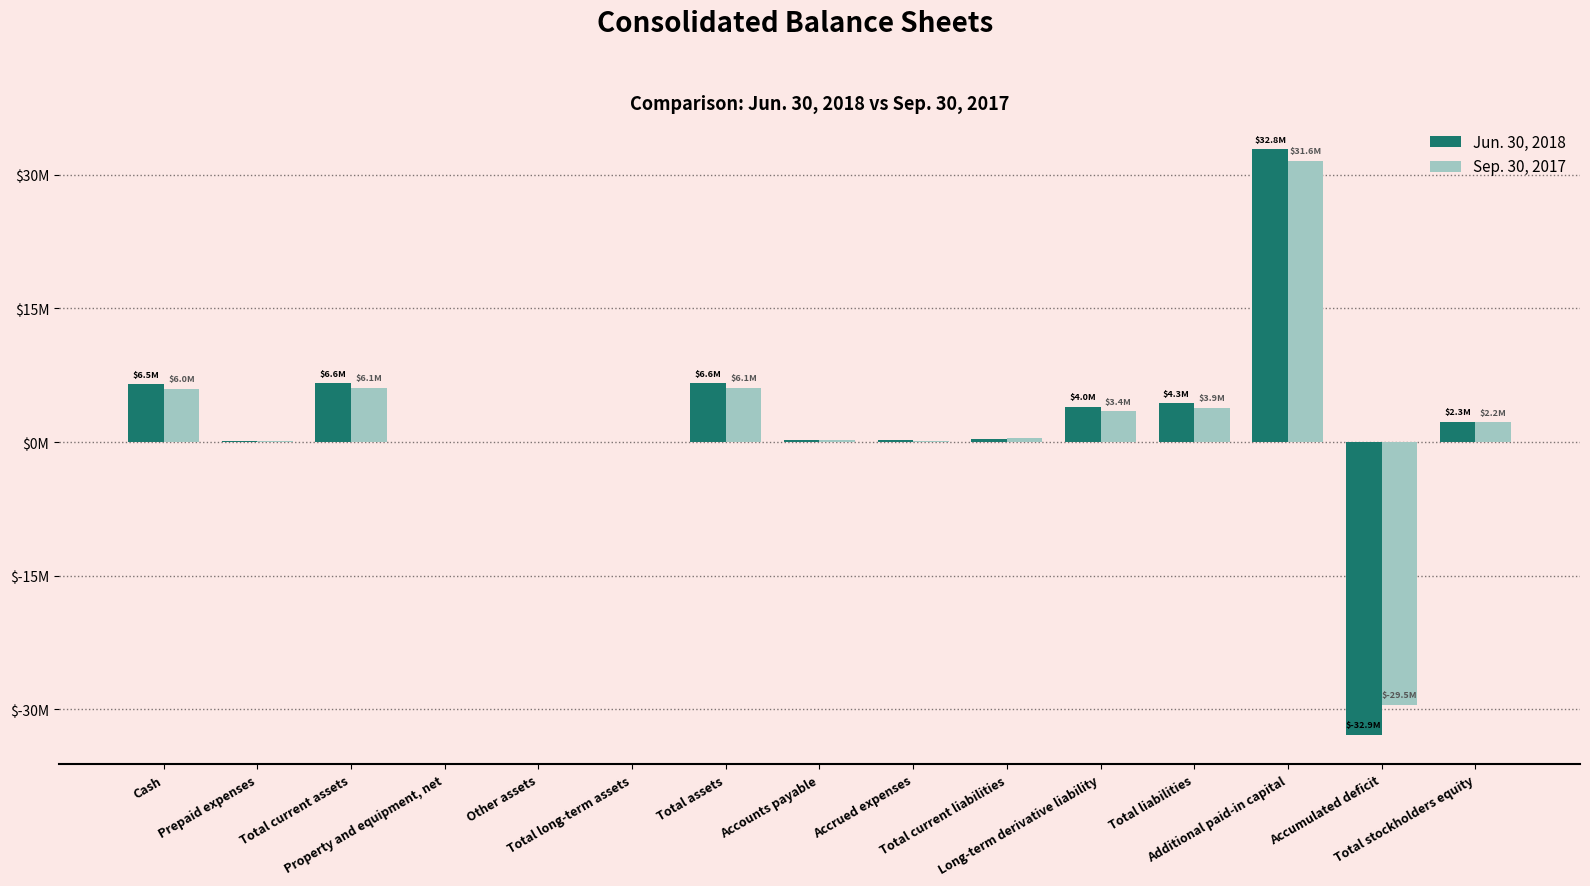

Which series has the largest total across all categories?

Jun. 30, 2018